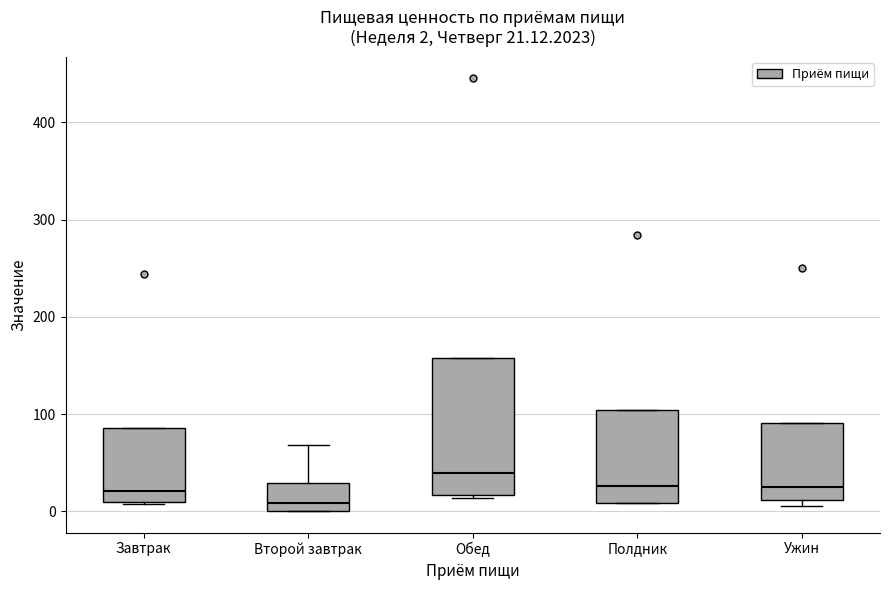

Which box is the tallest, from its lower edge to its upper edge?

Обед